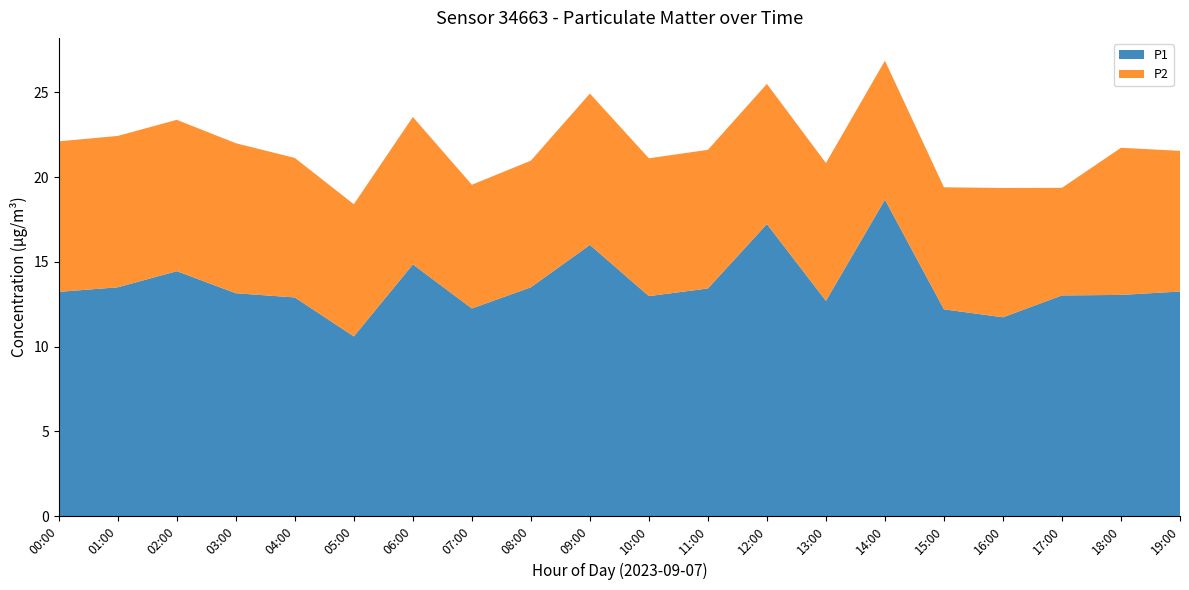

Reading left to right, extract all data points from this chart.

P1: 13.2	13.5	14.4	13.2	12.9	10.6	14.8	12.2	13.5	16.0	13.0	13.4	17.2	12.7	18.7	12.2	11.7	13.0	13.1	13.2
P2: 8.9	8.9	8.9	8.8	8.2	7.8	8.7	7.3	7.5	8.9	8.1	8.2	8.3	8.1	8.2	7.2	7.6	6.3	8.7	8.3